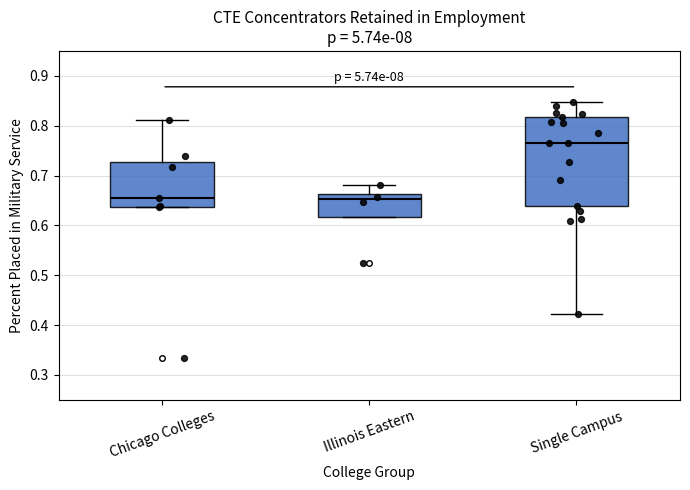

Where is the lower edge of the box for Illinois Eastern on the y-axis? The values are not printed on the chart, so give them approximately, as read against the axis.

0.62